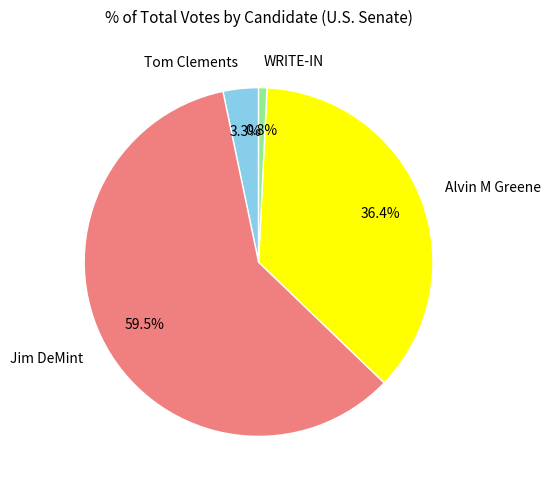

To the nearest percent, what portion does WRITE-IN represent?

1%